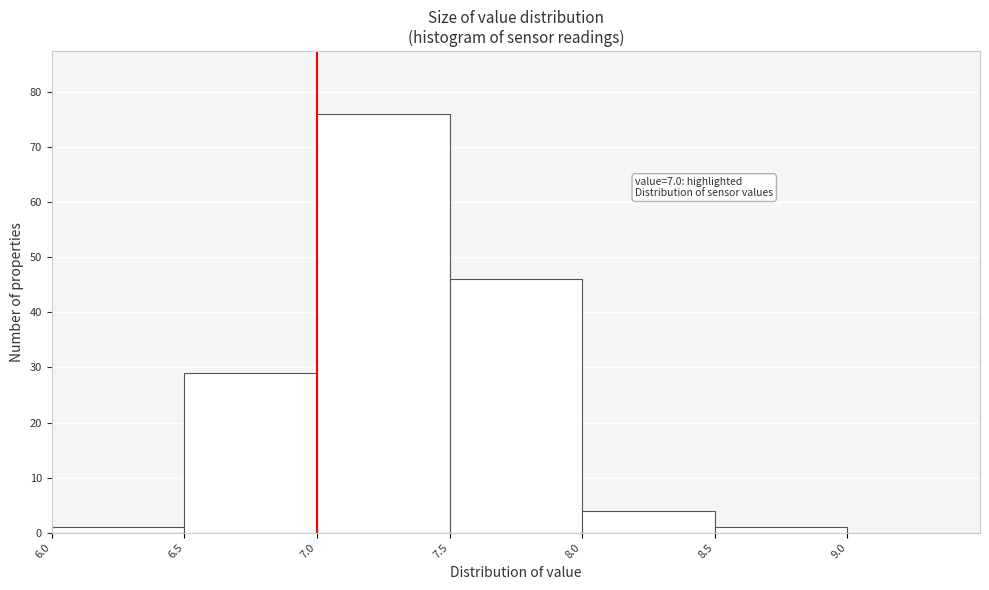

Which range on the x-axis has the tallest bar?

7.0 to 7.5